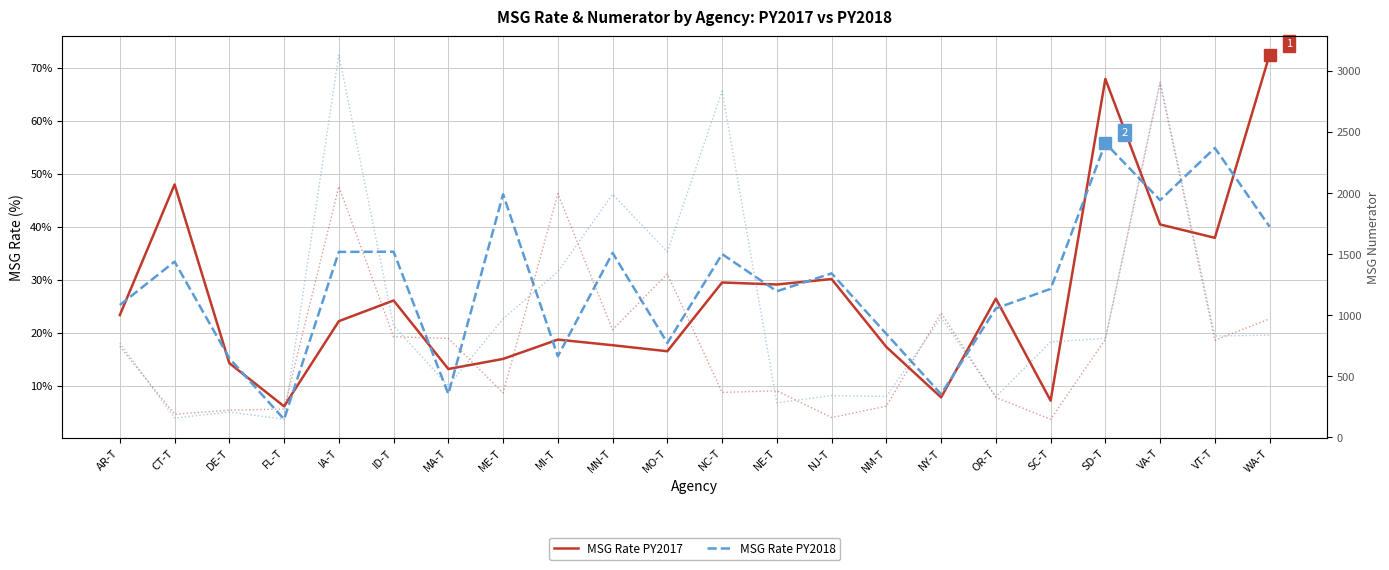

How many interior local peaks does the MSG Rate PY2018 series have?

8